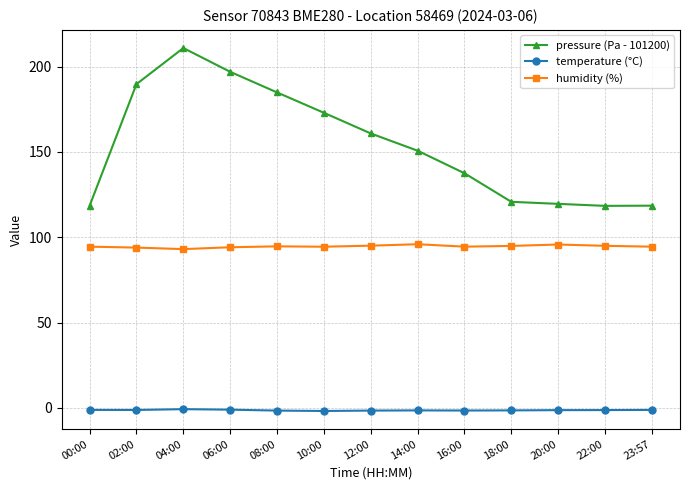

True or false: pressure (Pa - 101200) and humidity (%) intersect in this chart.

False